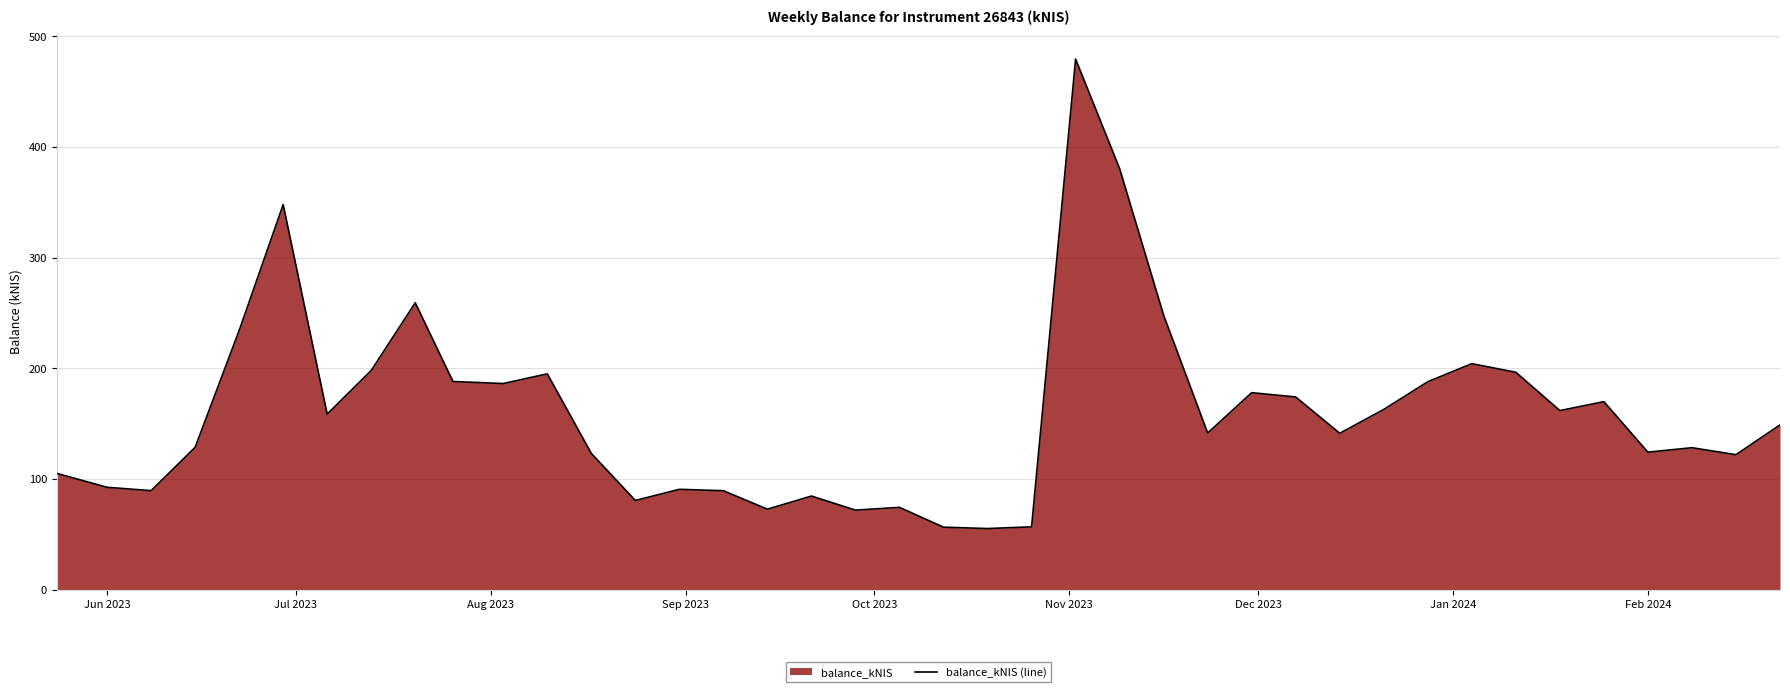

What is the maximum value shown in the chart?

479.6